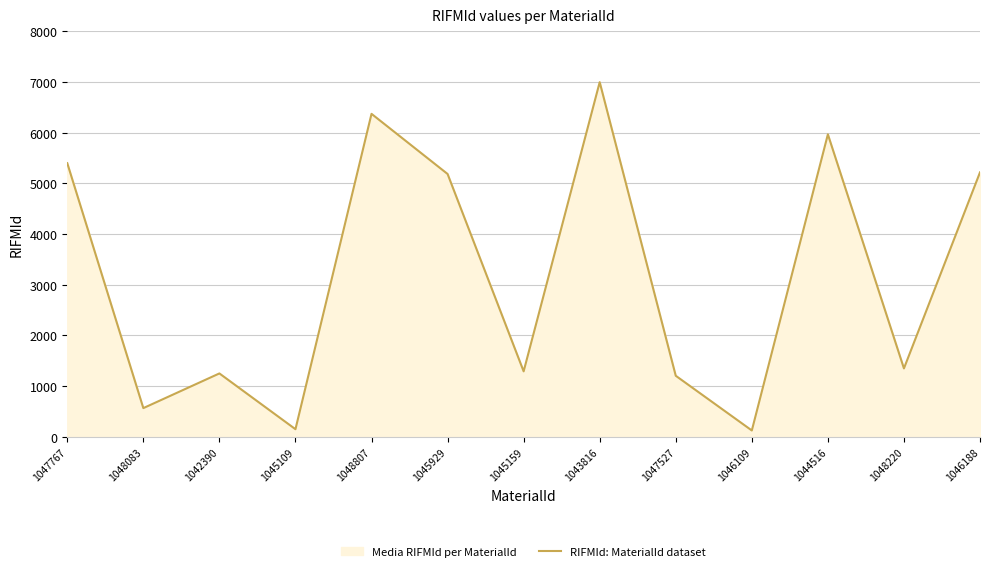

What is the change in value from 1047767 to 1046188?

-181